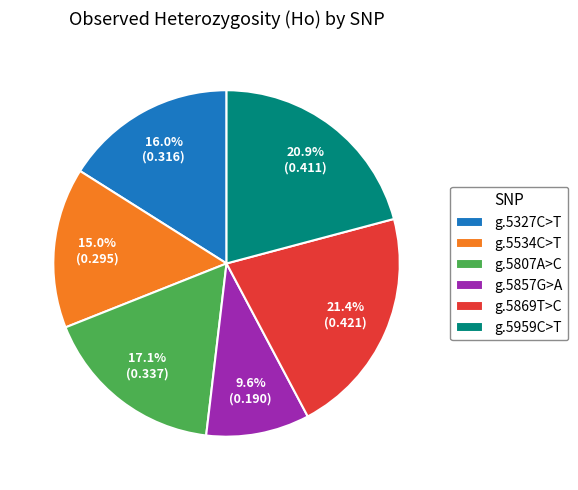

What percentage is the g.5959C>T slice, to the nearest percent?

21%